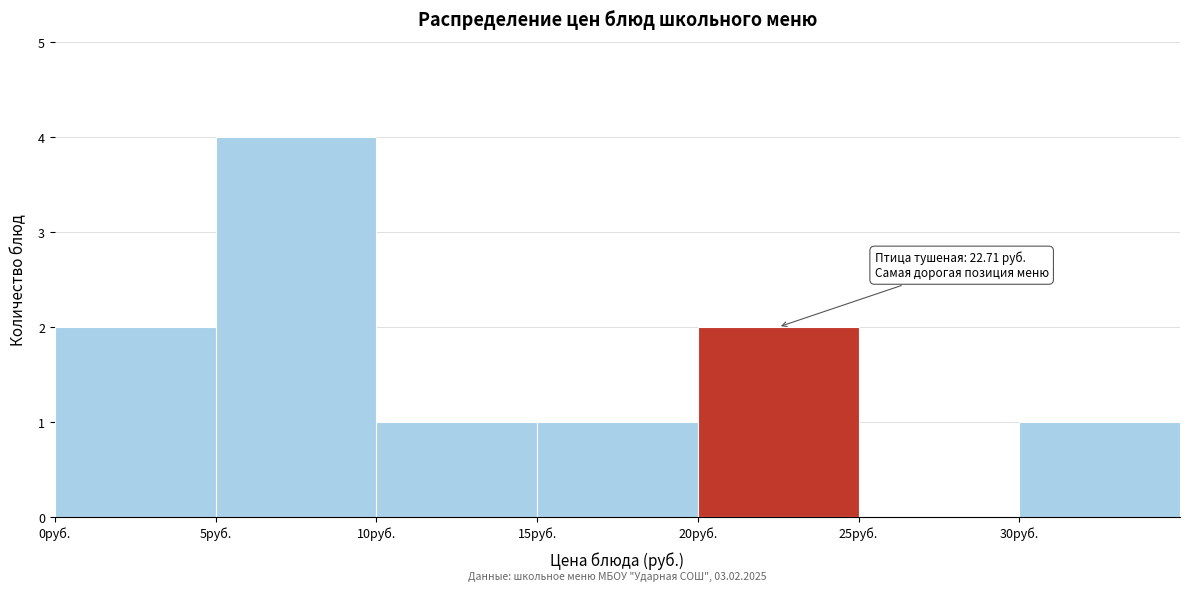

Which range on the x-axis has the tallest bar?

5 to 10